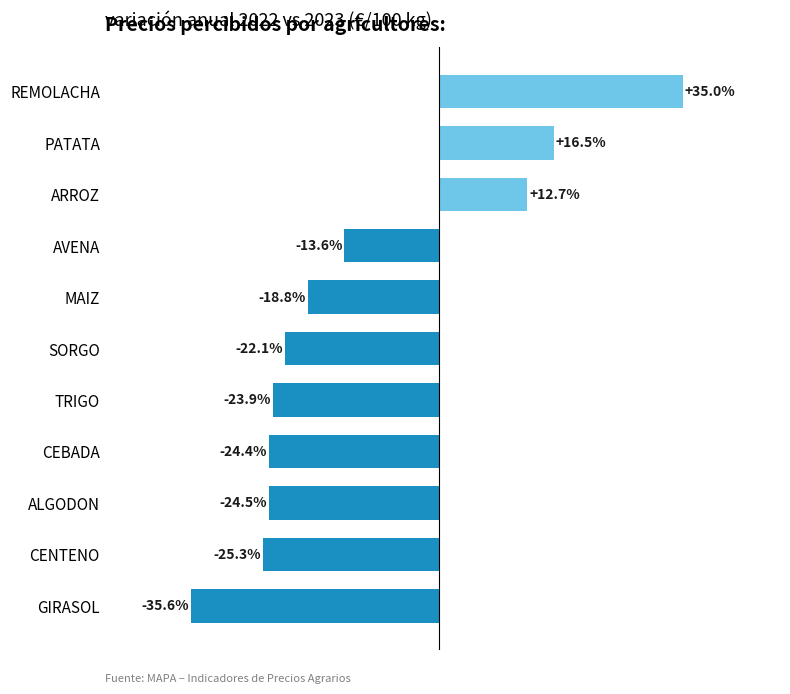

Where is the data nearest to the value 0?

ARROZ